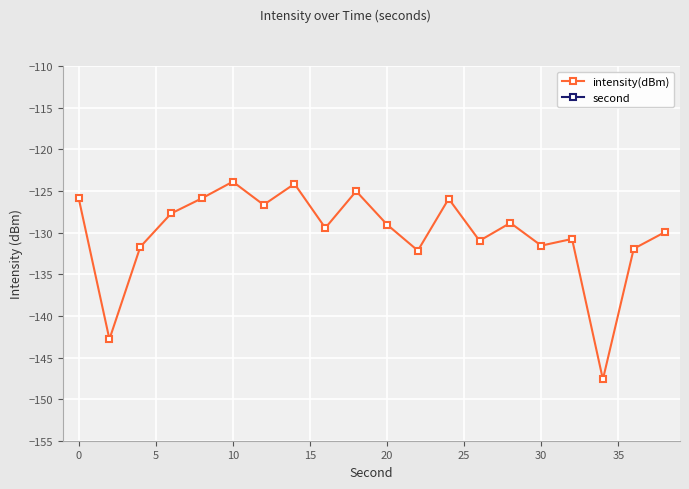

What is the highest value of the second series?

38.0